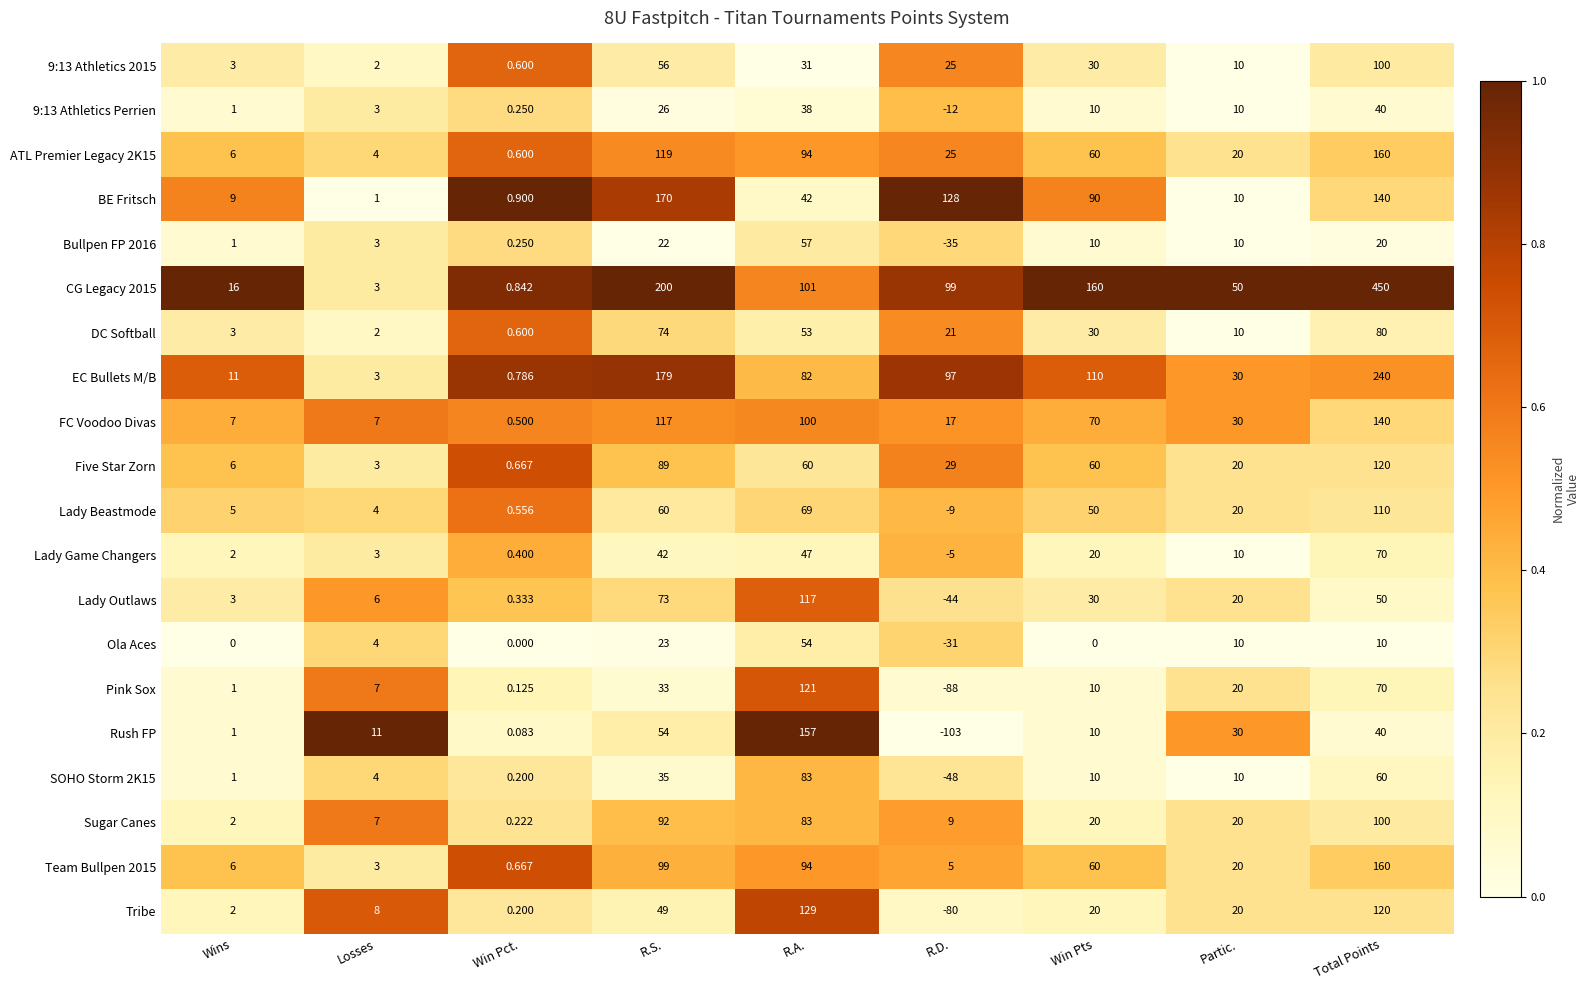

How many categories are shown in the chart?

9